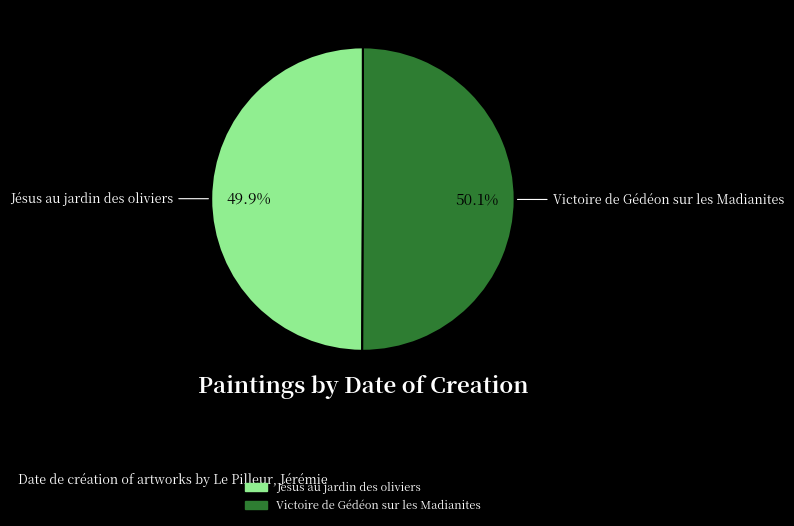

Is it true that Jésus au jardin des oliviers is 45% of the pie?

False